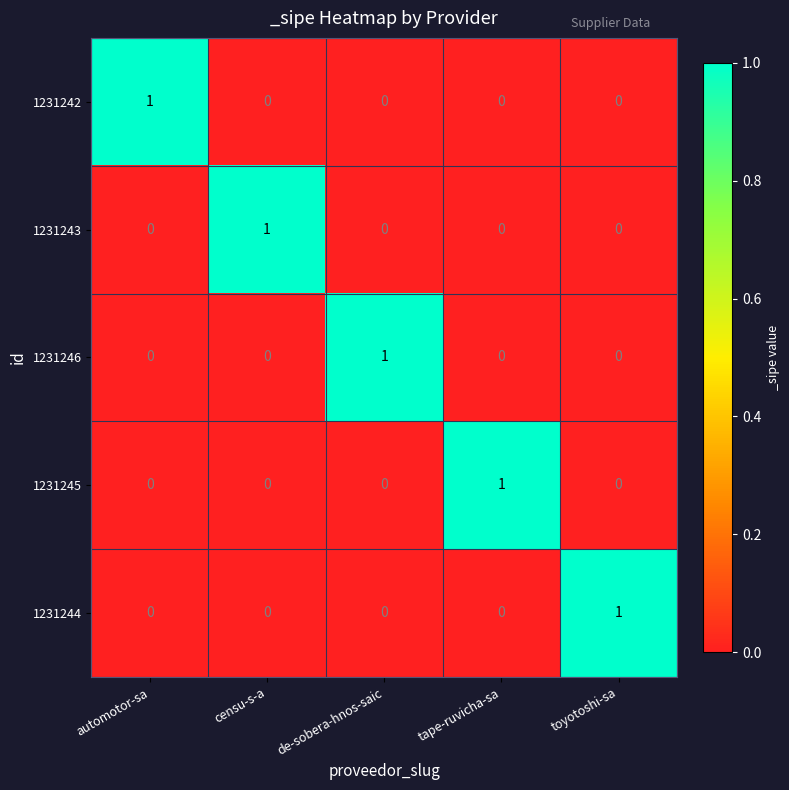

How many data points in 1231243 are above 0?

1